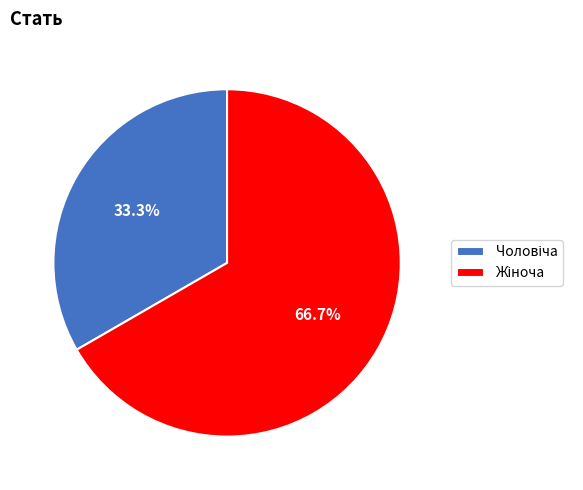

Is there any slice that represents more than half of the pie?

Yes